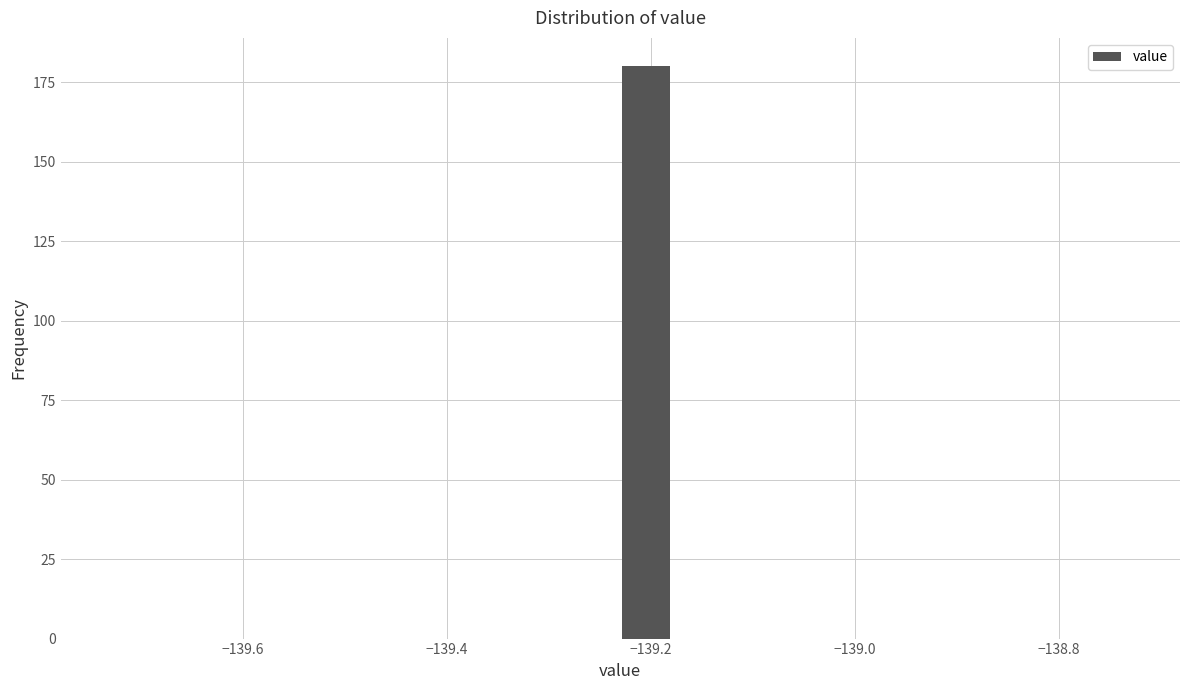

Around what value on the x-axis is the tallest bar? Give the approximate position of its centre, as read against the axis.

-139.20